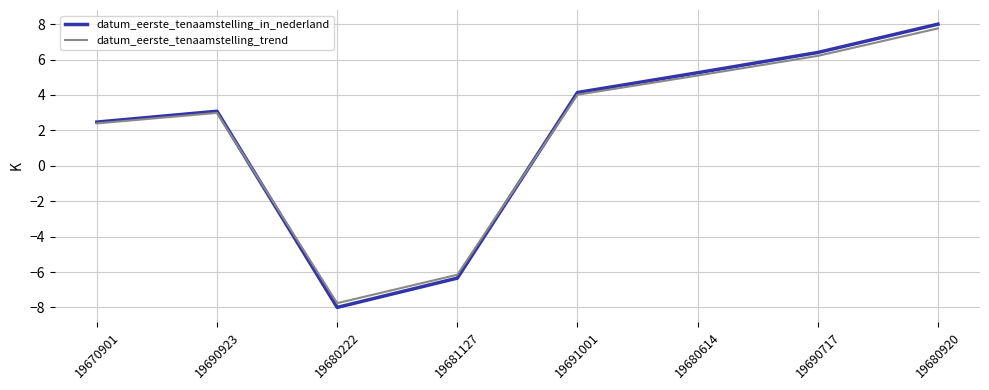

Reading left to right, list all the values displayed in this chart.

datum_eerste_tenaamstelling_in_nederland: 19670901=2.5	19690923=3.1	19680222=-8.0	19681127=-6.3	19691001=4.1	19680614=5.3	19690717=6.4	19680920=8.0
datum_eerste_tenaamstelling_trend: 19670901=2.4	19690923=3.0	19680222=-7.8	19681127=-6.2	19691001=4.0	19680614=5.1	19690717=6.2	19680920=7.8